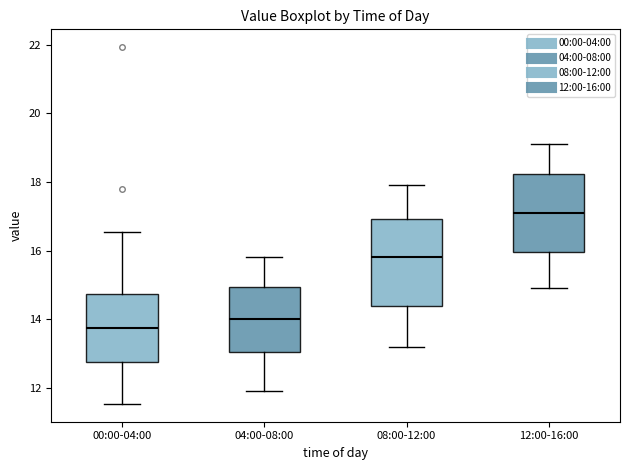

Reading left to right, read every box against the y-axis: the position of its median line, the range the box covers, and the ends of its whiskers. The values are not printed on the chart, so give them approximately, as read against the axis.

00:00-04:00: median 13.8, box 12.8 to 14.8, whiskers 11.6 to 16.6
04:00-08:00: median 14.0, box 13.0 to 15.0, whiskers 12.0 to 15.8
08:00-12:00: median 15.8, box 14.4 to 17.0, whiskers 13.2 to 18.0
12:00-16:00: median 17.2, box 16.0 to 18.2, whiskers 15.0 to 19.2